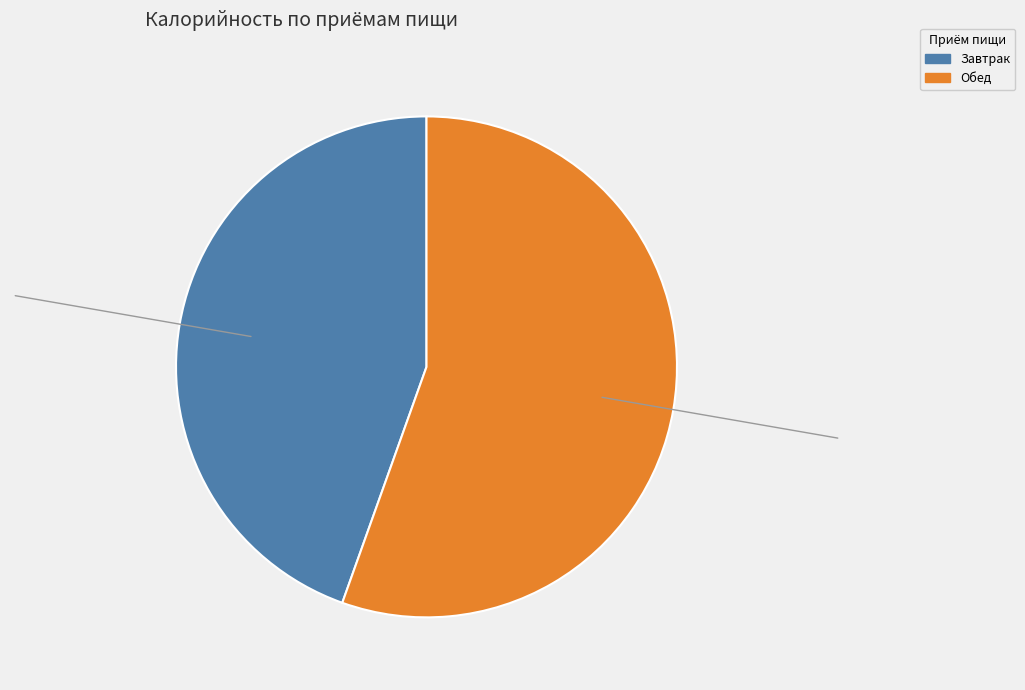

Which slice represents more than half of the pie?

Обед